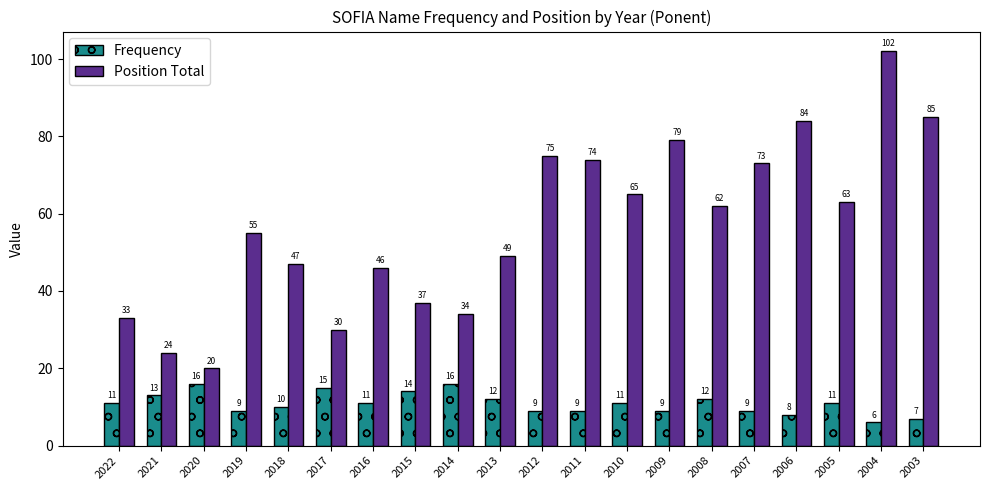

At which label does Position Total reach its minimum?

2020